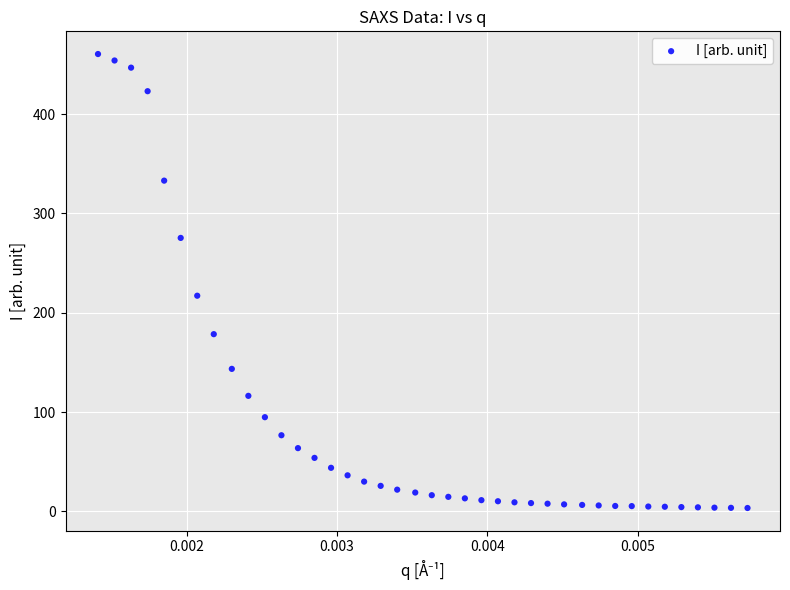

What is the range of Y values (max minus min)?

457.3